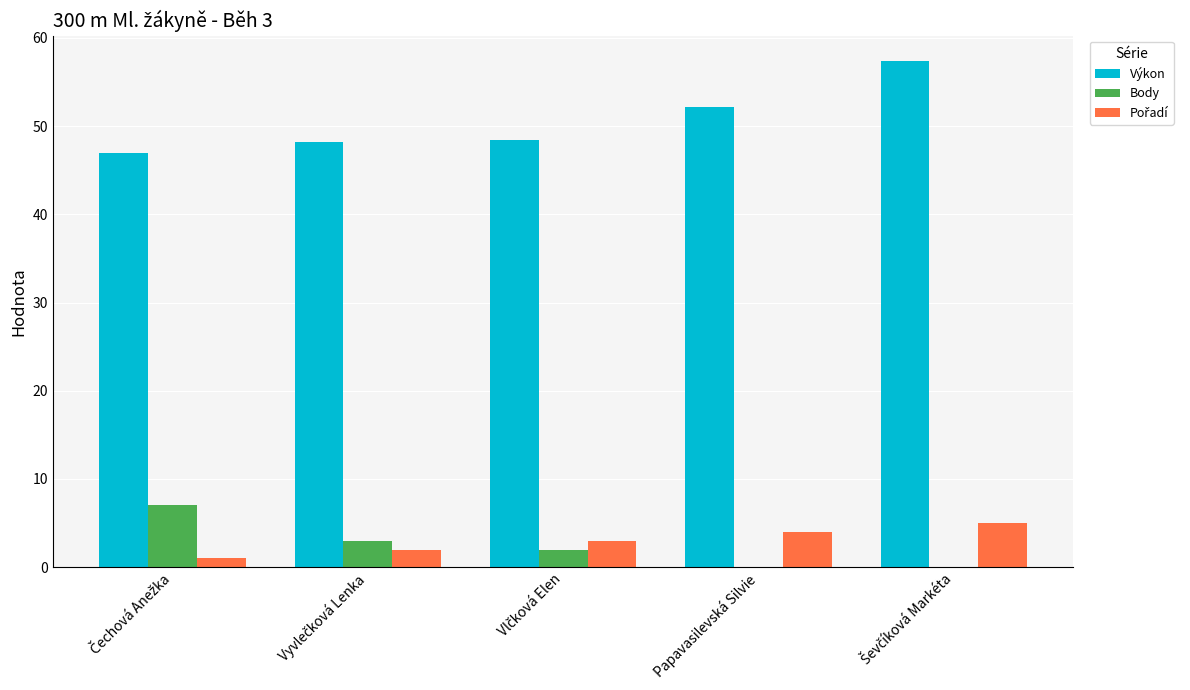

Which series has the largest total across all categories?

Výkon